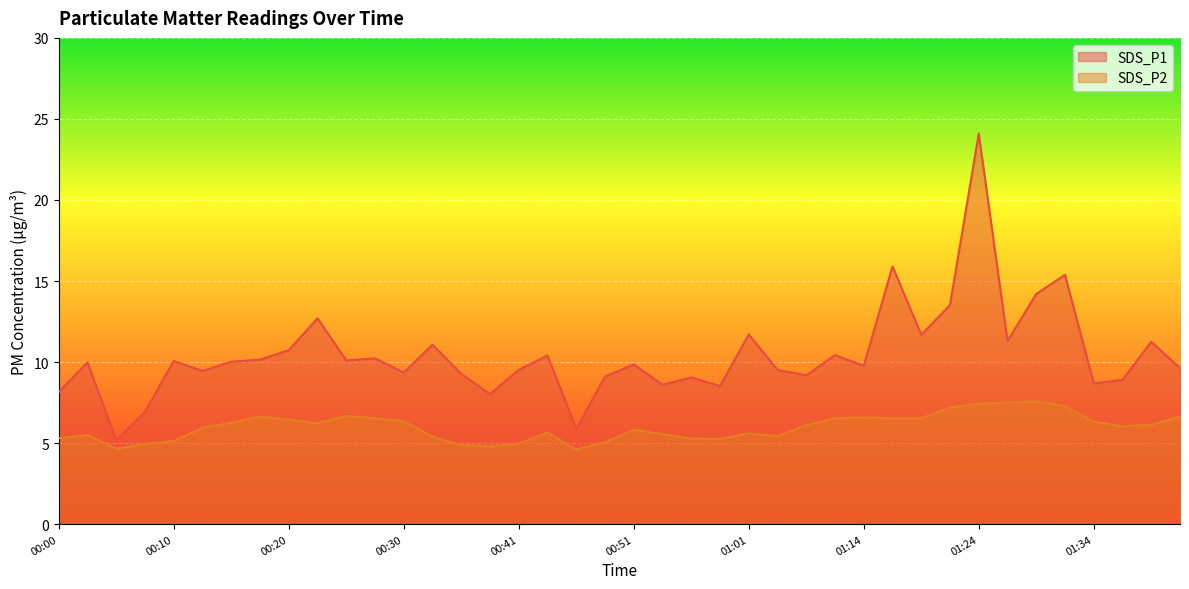

What is the total value across all series at 00:38?

12.8